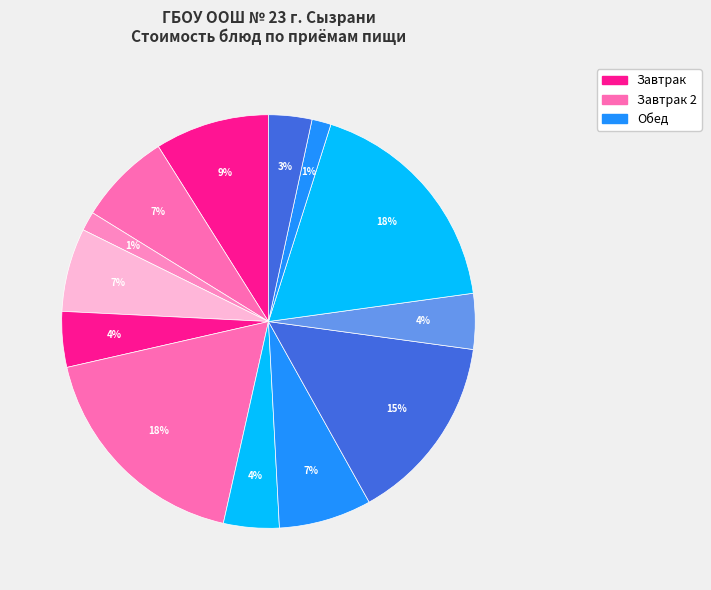

Which category has the biggest portion of the pie?

Яблоко (завтрак 2)